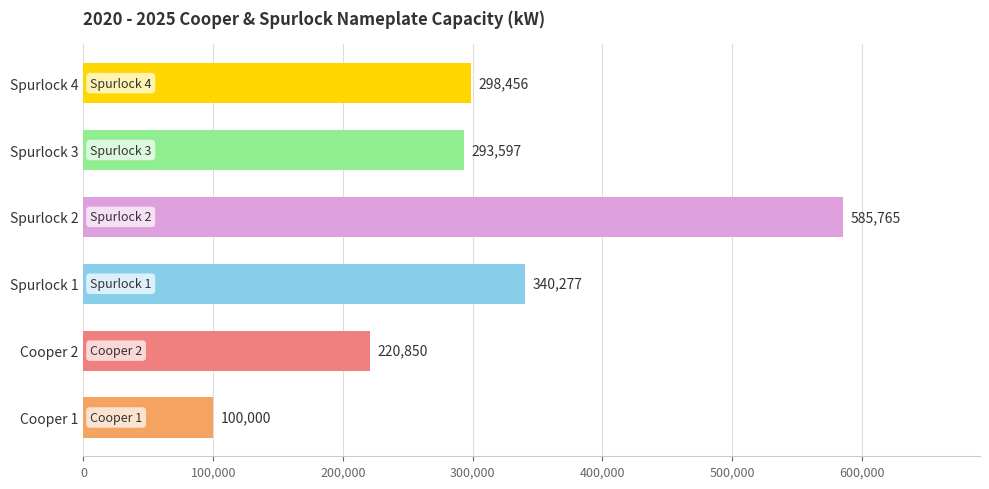

Are the bars horizontal?

Yes